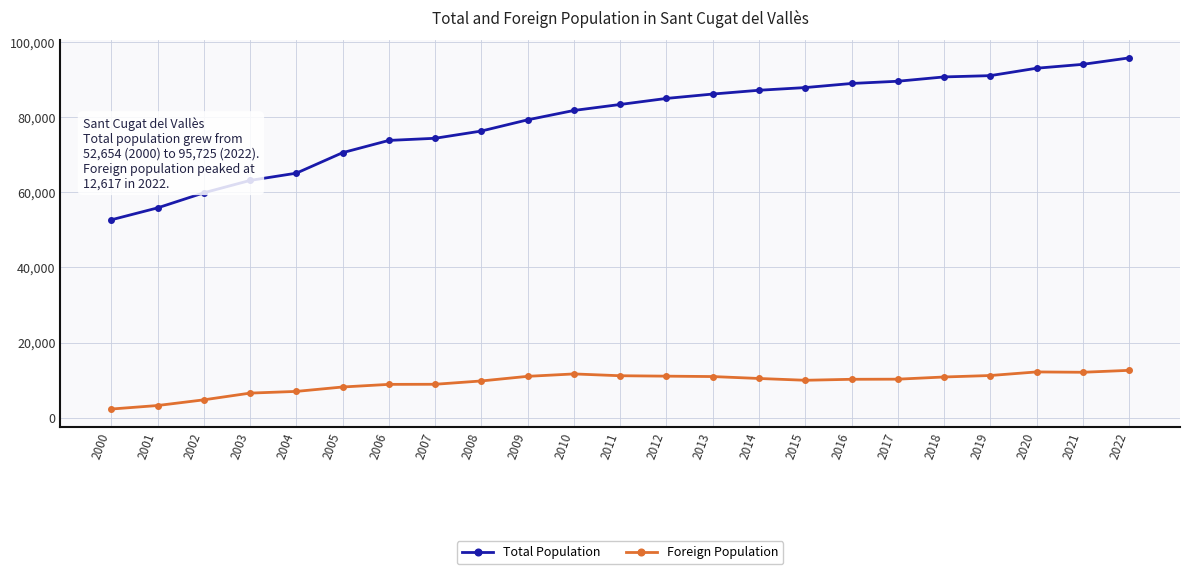

Count the number of data series in this chart.

2